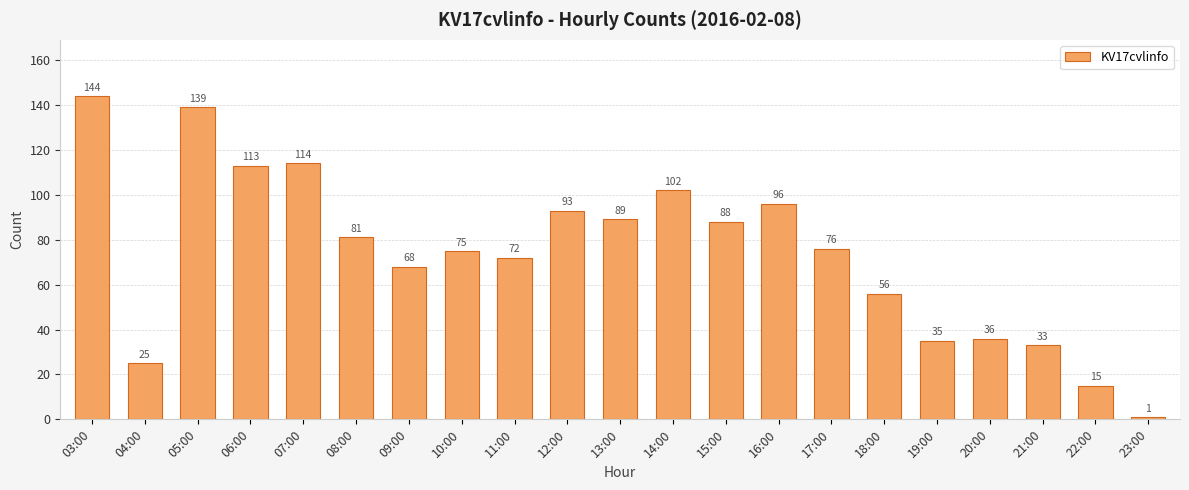

The chart shows a value of 38 at 04:00. True or false?

False